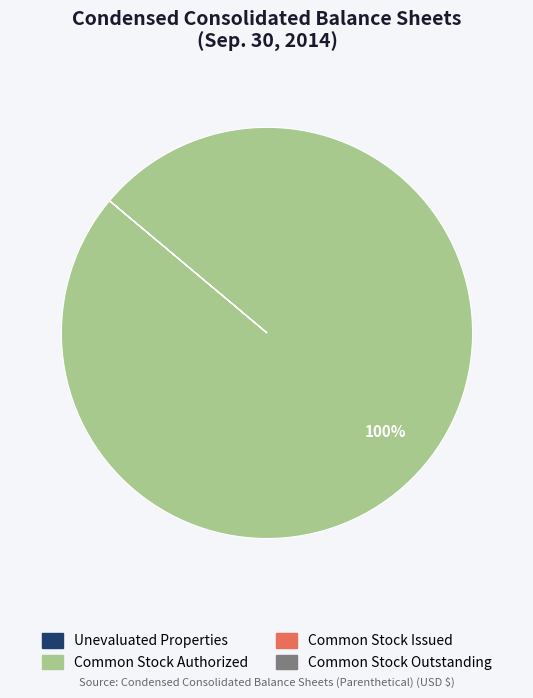

To the nearest percent, what is the difference between the largest and smallest slice percentages?

100%